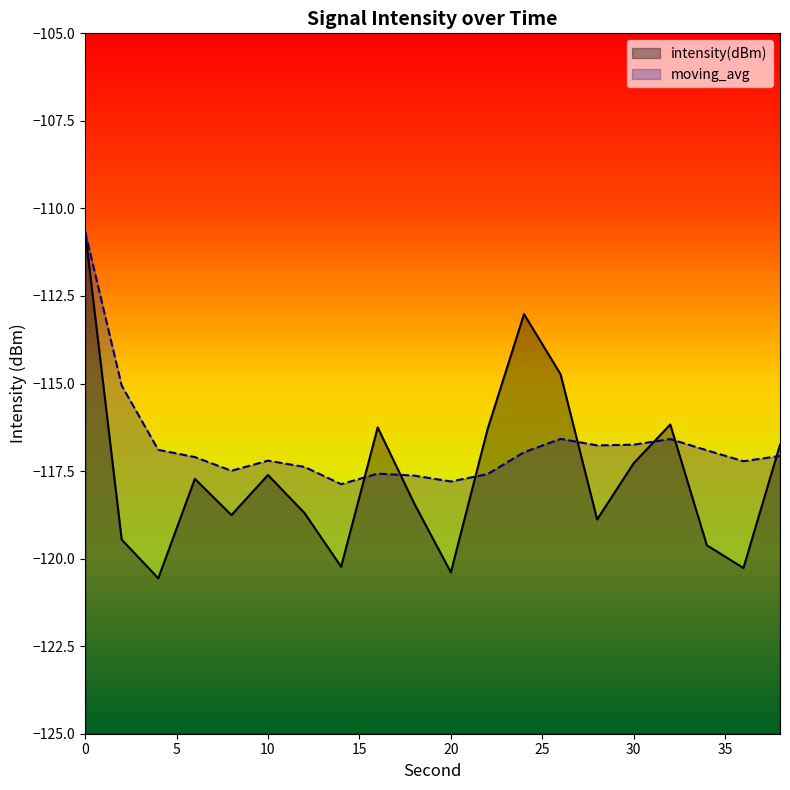

In moving_avg, how many points are lower than both neighbors (excluding endpoints)?

5